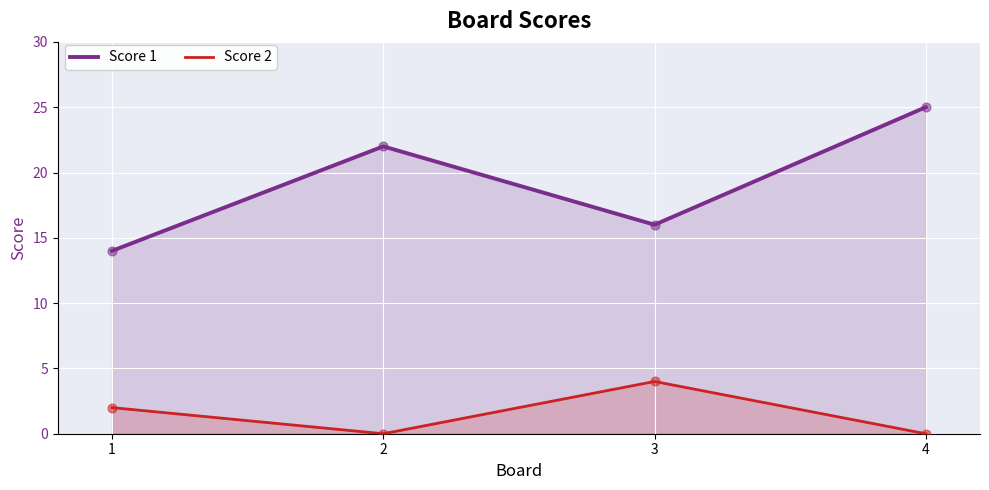

What are all the series names shown in the legend?

Score 1, Score 2